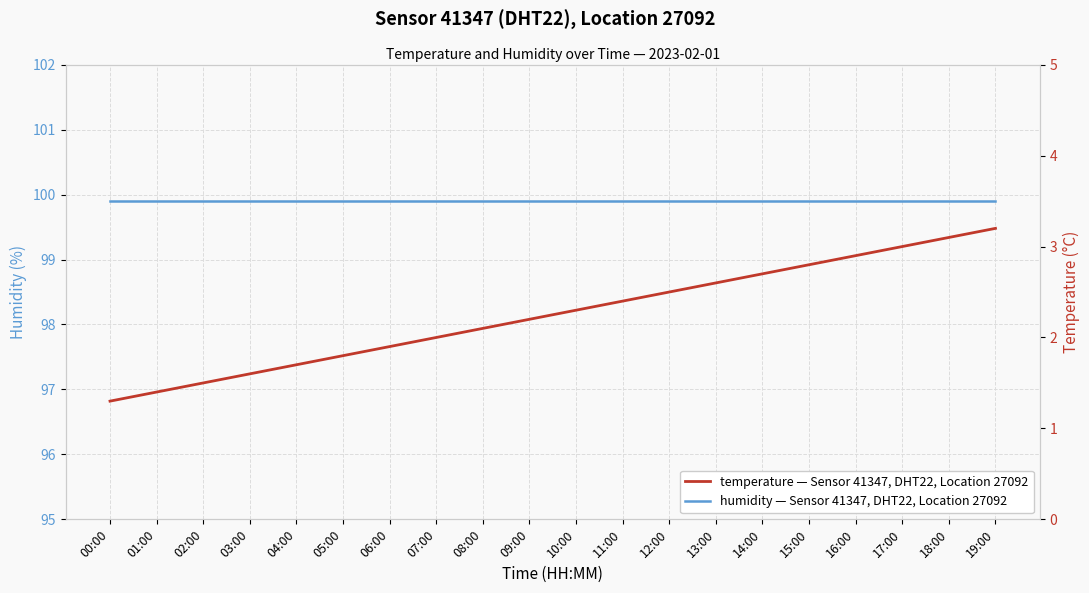

Is it true that humidity equals 46.1 at 06:00?

False